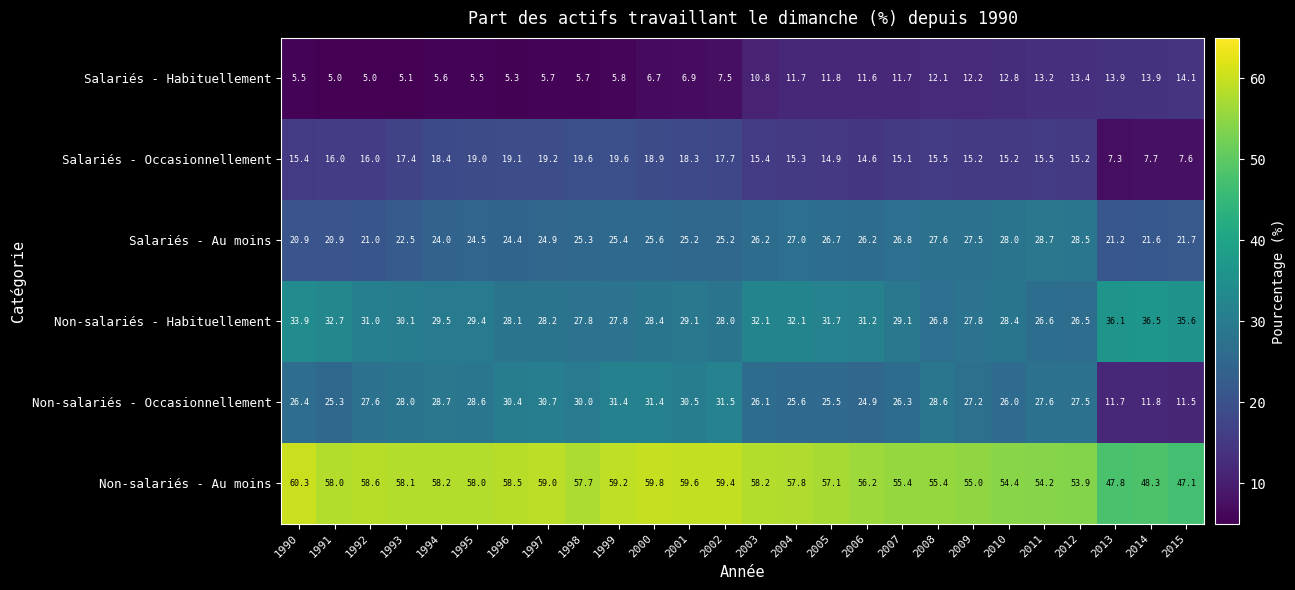

What is the average value of the Salariés - Occasionnellement series?

15.7